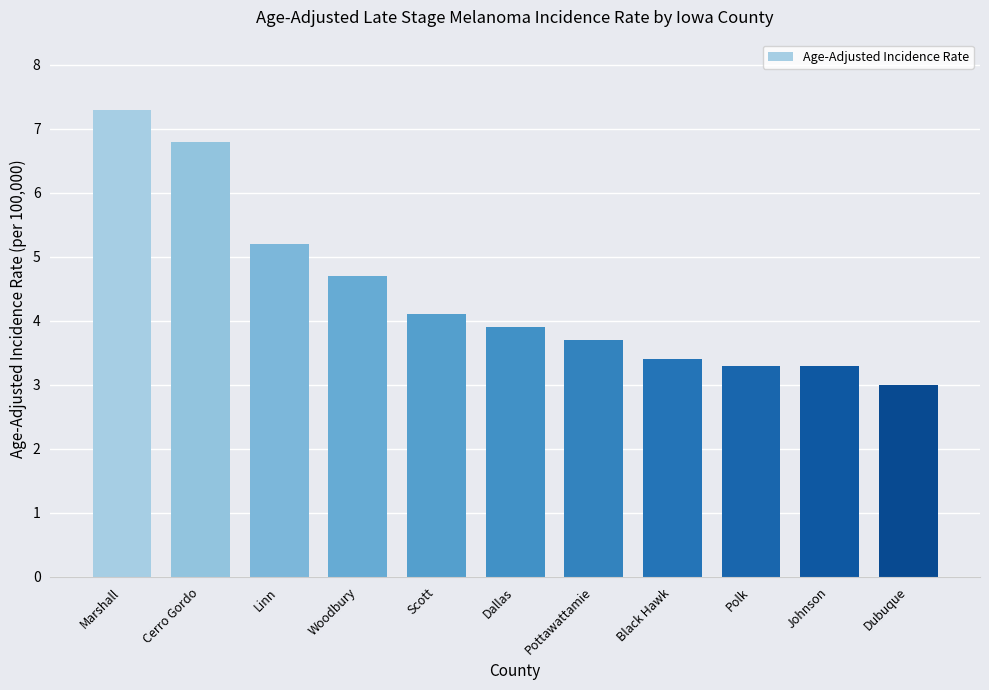

True or false: the data shows 6.8 at Cerro Gordo.

True